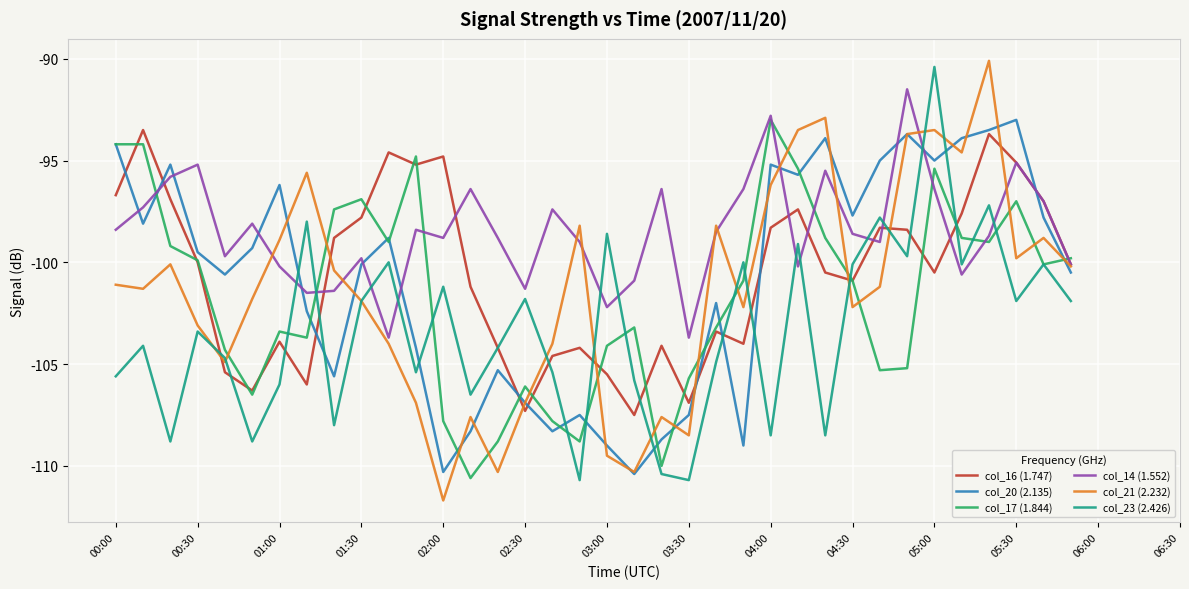

What is the maximum value shown in the chart?

-90.1